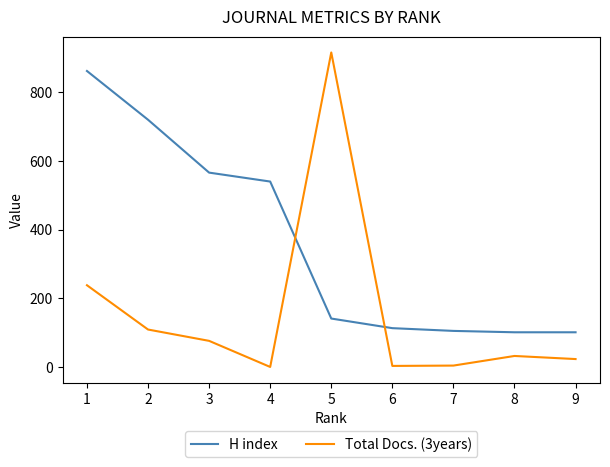

Which series has the widest spread of values?

Total Docs. (3years)